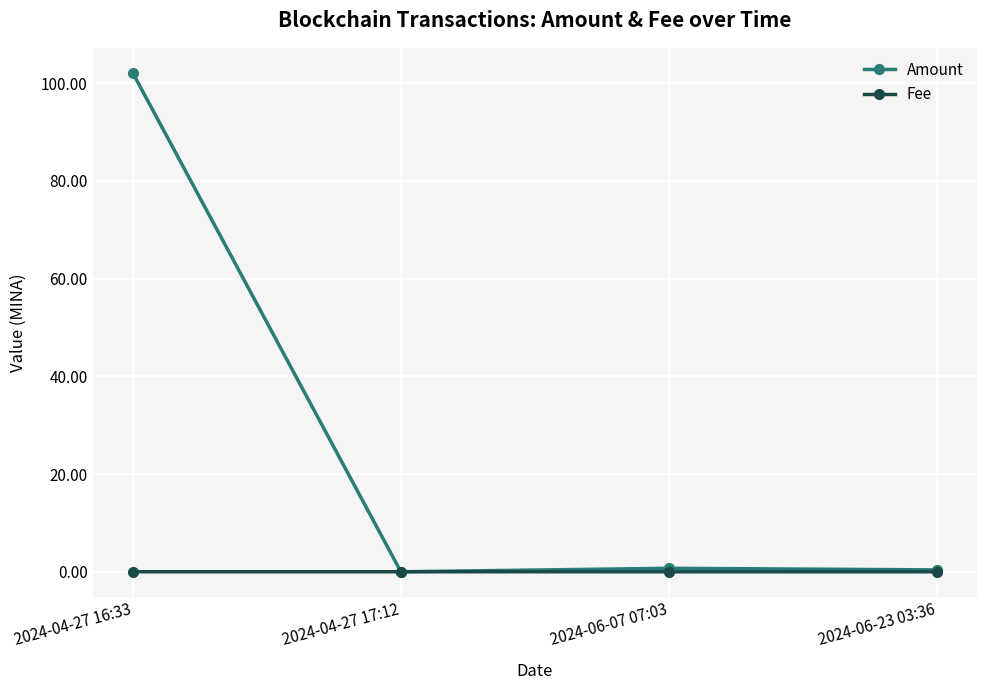

Which series has the largest total across all categories?

Amount